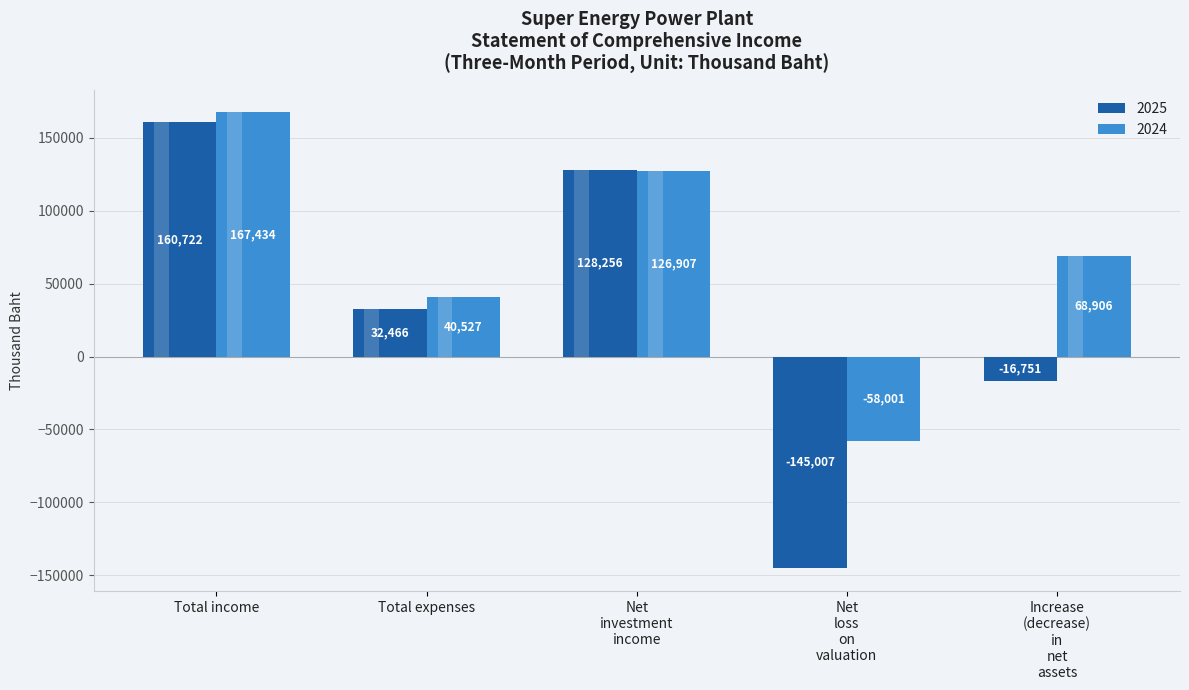

At which category is the sum across all series the highest?

Total income